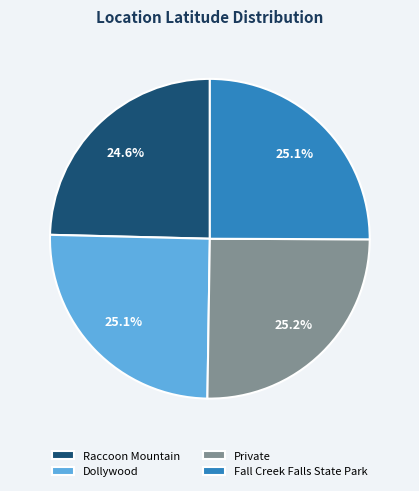

To the nearest percent, what is the combined percentage of Raccoon Mountain and Dollywood?

50%